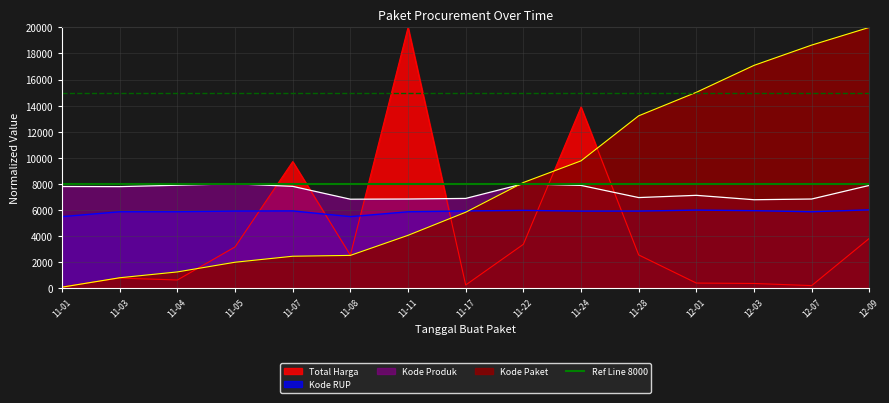

Where is Total Harga nearest to the value 10043?

11-07